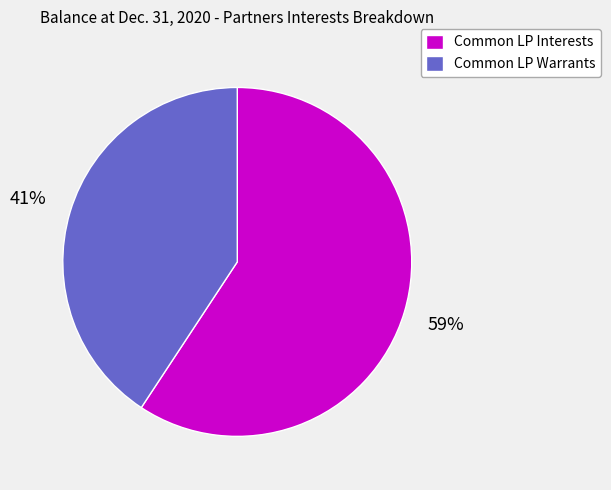

Rank the categories by value from lowest to highest.

Common LP Warrants, Common LP Interests